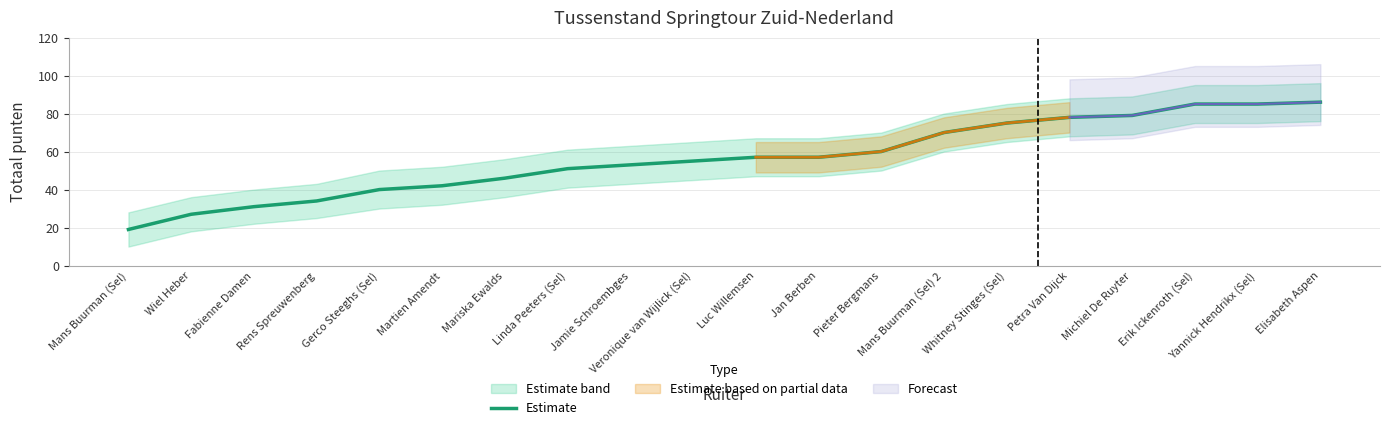

What is the change in value from Wiel Heber to Pieter Bergmans?

+33